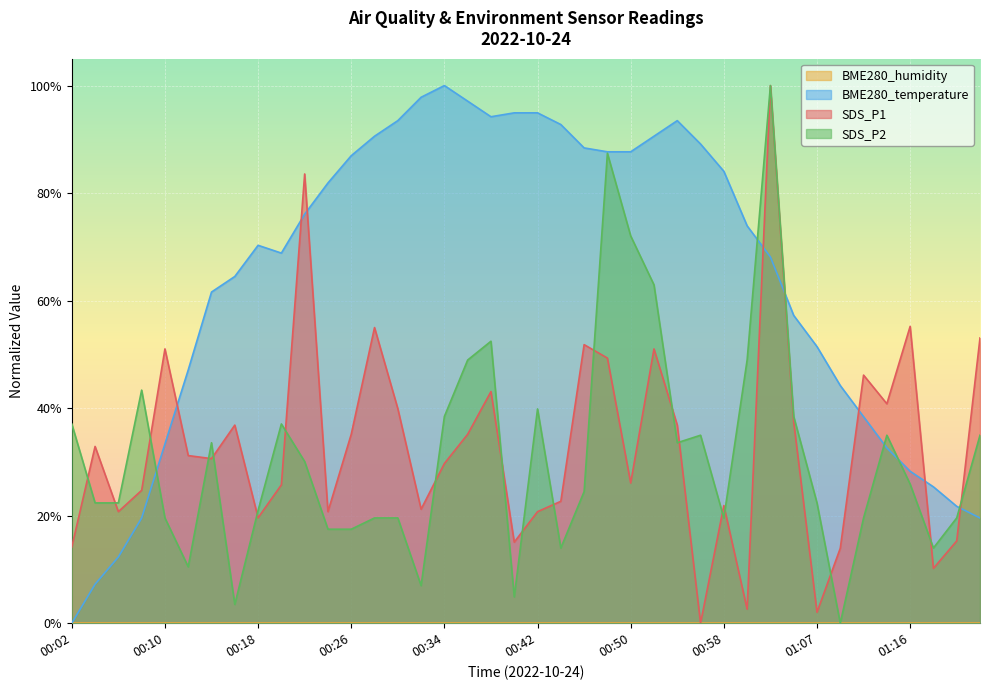

What is the total value across all series at 00:18?

110.9